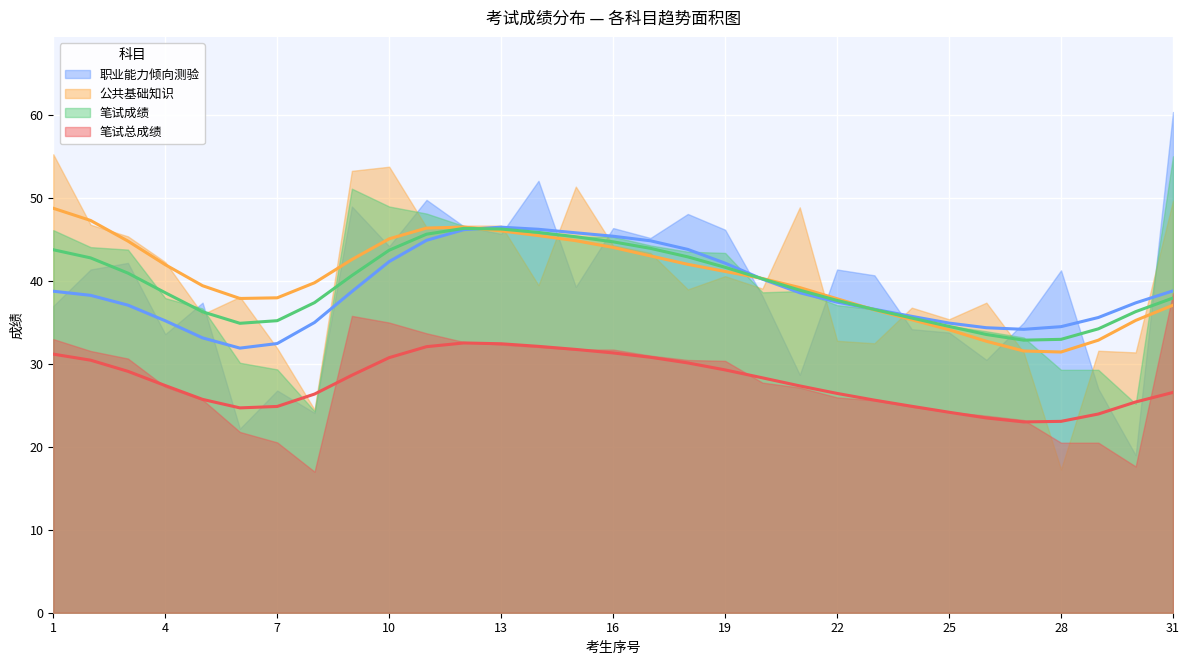

Which series changed the most between 2 and 10?

公共基础知识